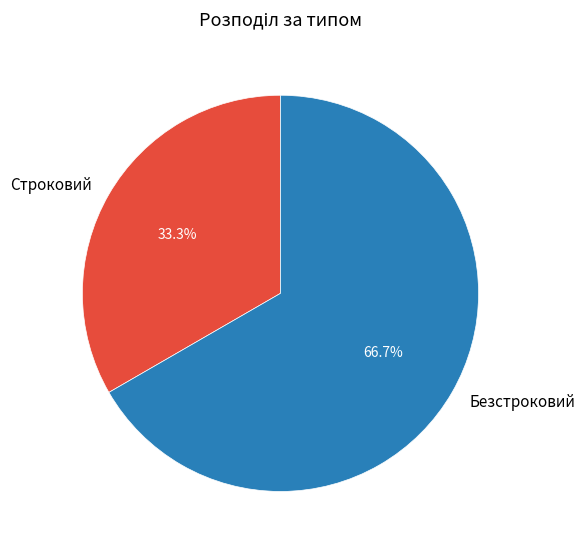

Which has a higher value, Безстроковий or Строковий?

Безстроковий